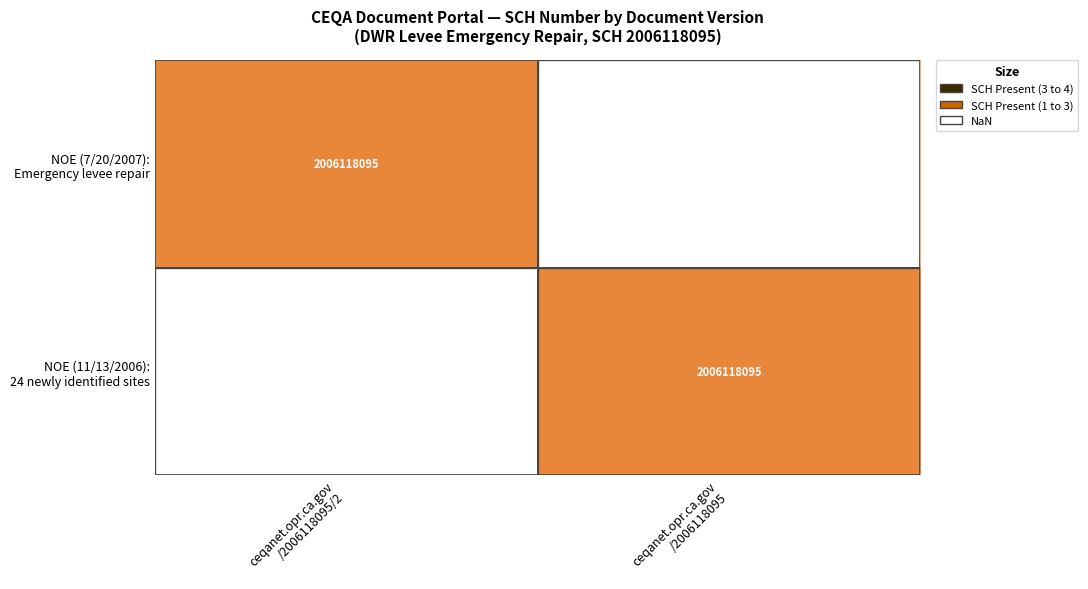

Is it true that NOE (7/20/2007): Emergency levee repair equals 4 at ceqanet.opr.ca.gov /2006118095/2?

False